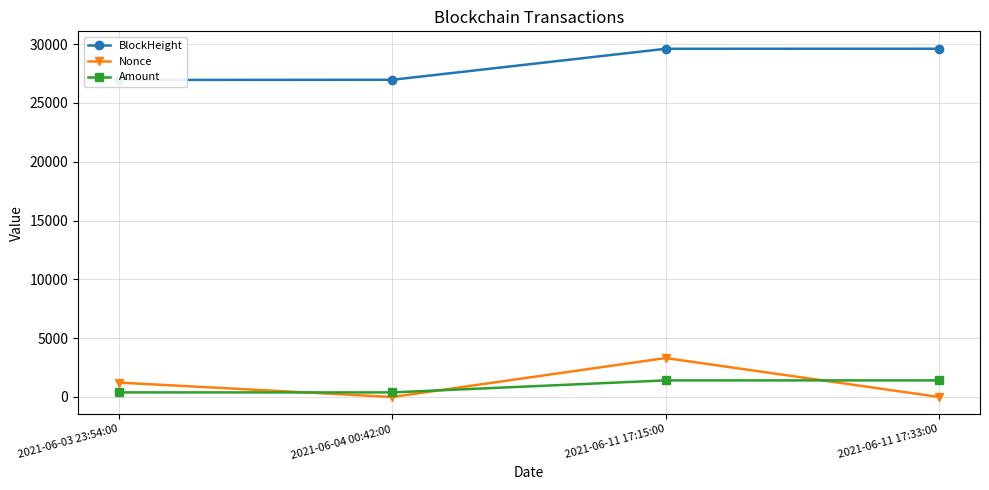

Which has a higher value, 2021-06-11 17:15:00 or 2021-06-03 23:54:00?

2021-06-11 17:15:00